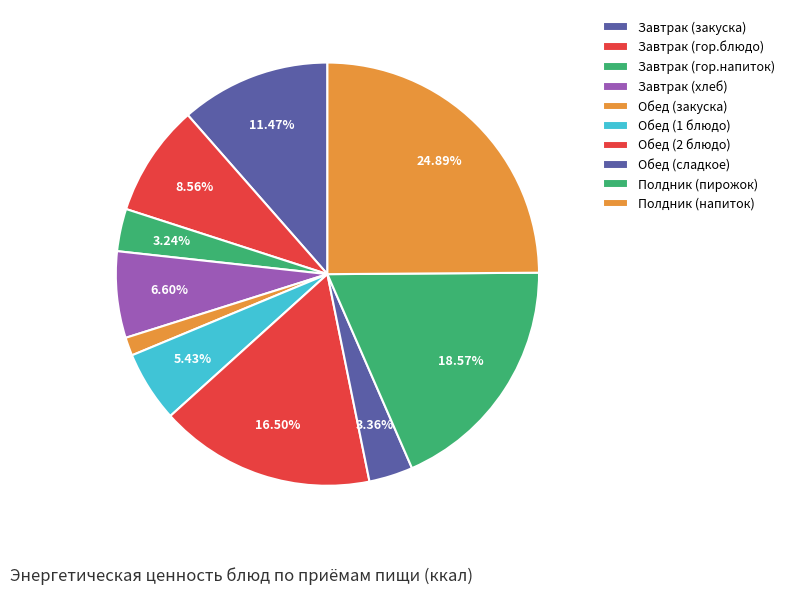

How many slices are in this pie chart?

10